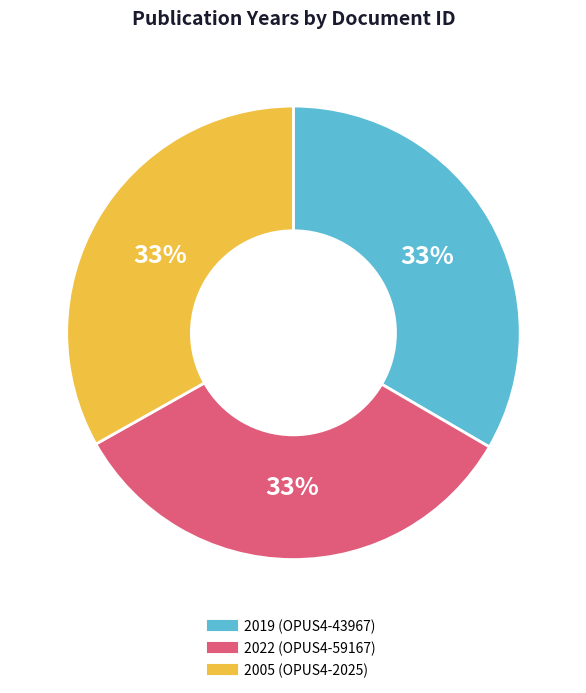

To the nearest percent, what is the average slice percentage?

33%